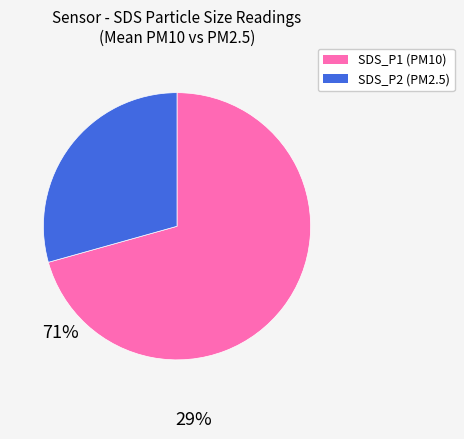

Count the number of slices in the pie.

2